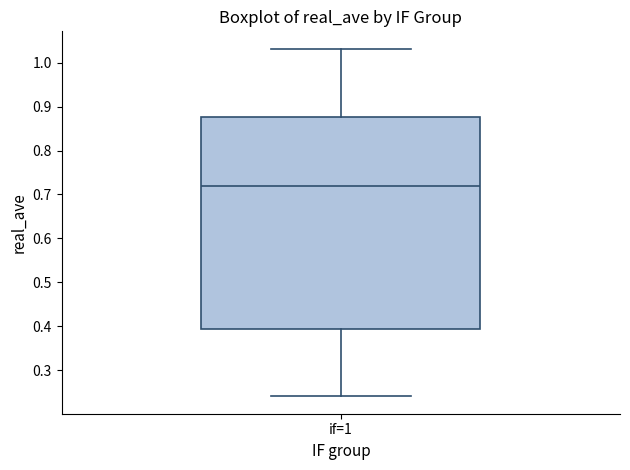

Where is the lower edge of the box for if=1 on the y-axis? The values are not printed on the chart, so give them approximately, as read against the axis.

0.39